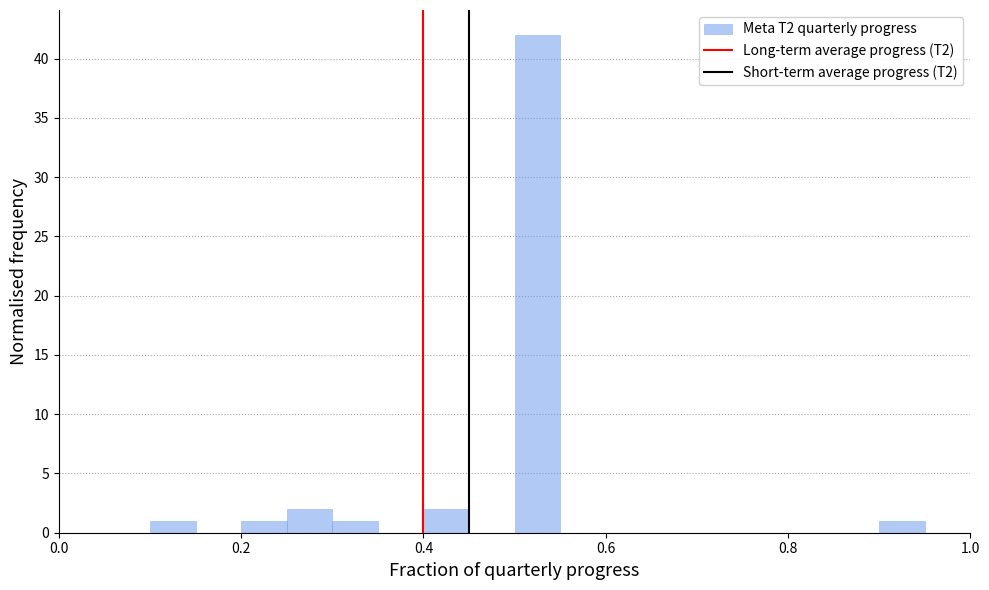

Read against the x-axis, roughly where is the centre of the tallest bar?

0.52